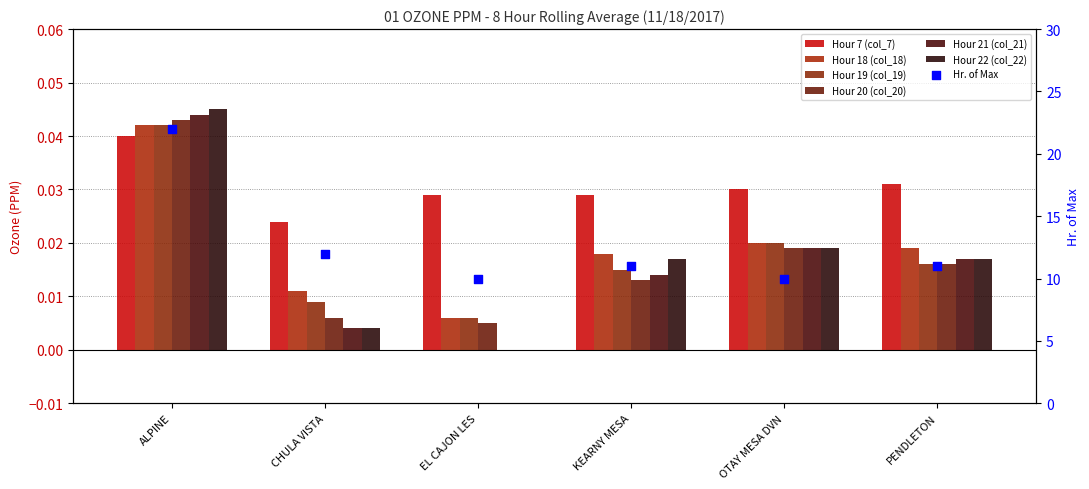

At how many categories does at least one series exceed 0?

6